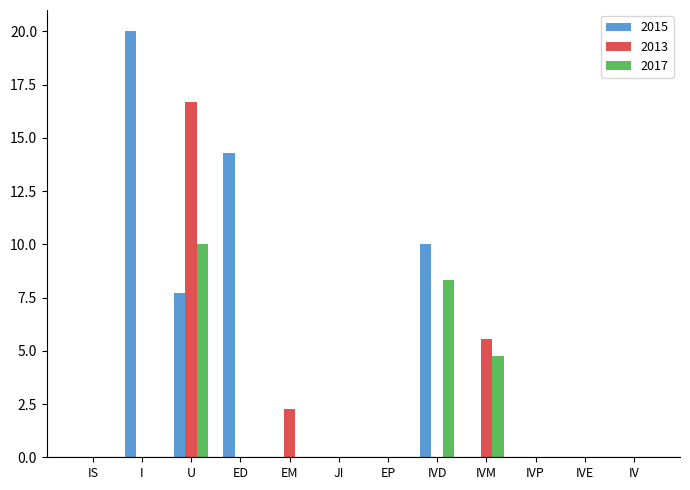

At which category is the sum across all series the highest?

U